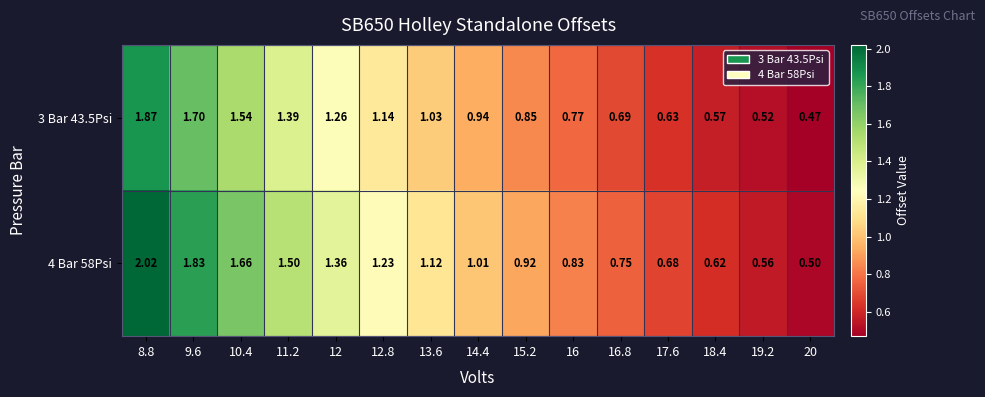

Is the value of 4 Bar 58Psi at 15.2 greater than the value of 3 Bar 43.5Psi at 20?

Yes